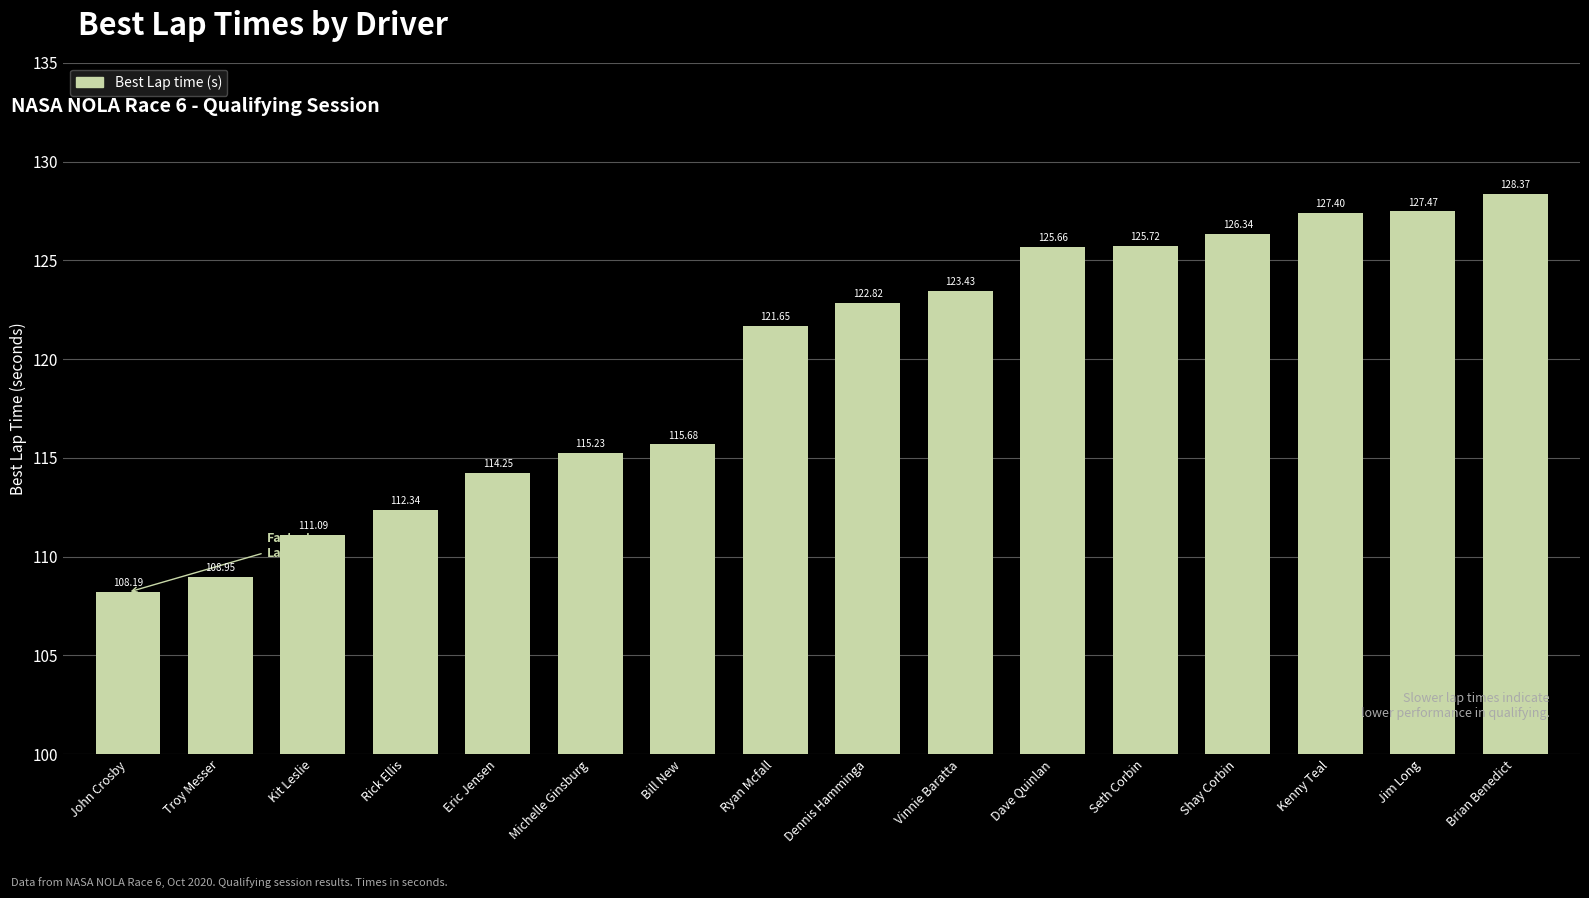

What position from the right is Rick Ellis?

13